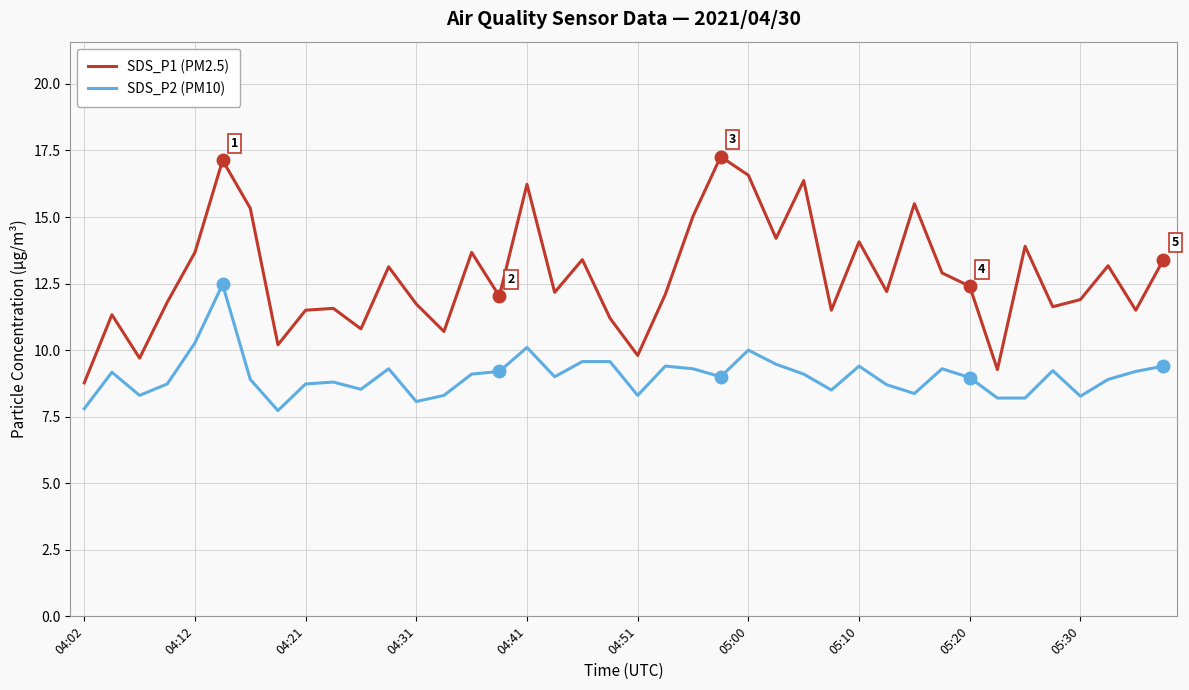

True or false: SDS_P1 (PM2.5) and SDS_P2 (PM10) intersect in this chart.

False